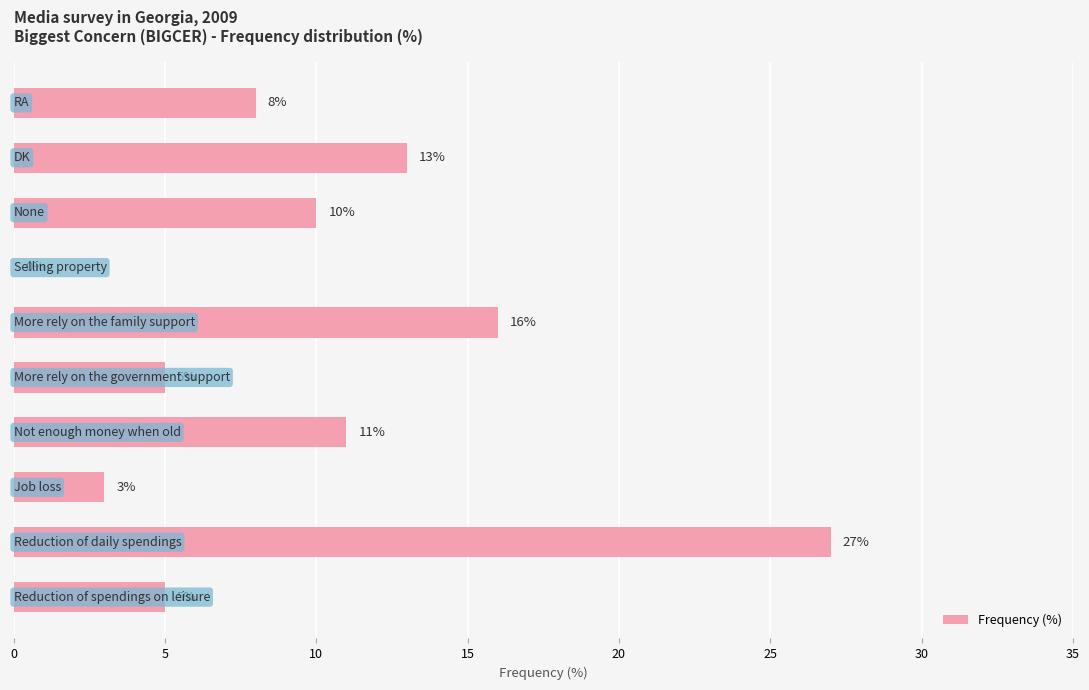

What is the sum of all values?

98